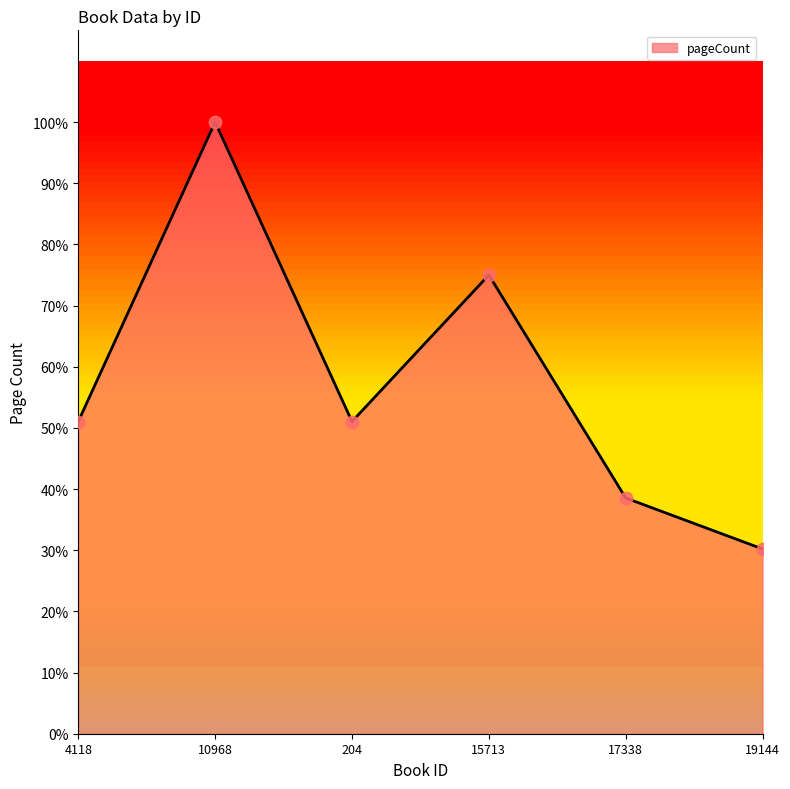

Is this an area chart (filled region under the line)?

Yes